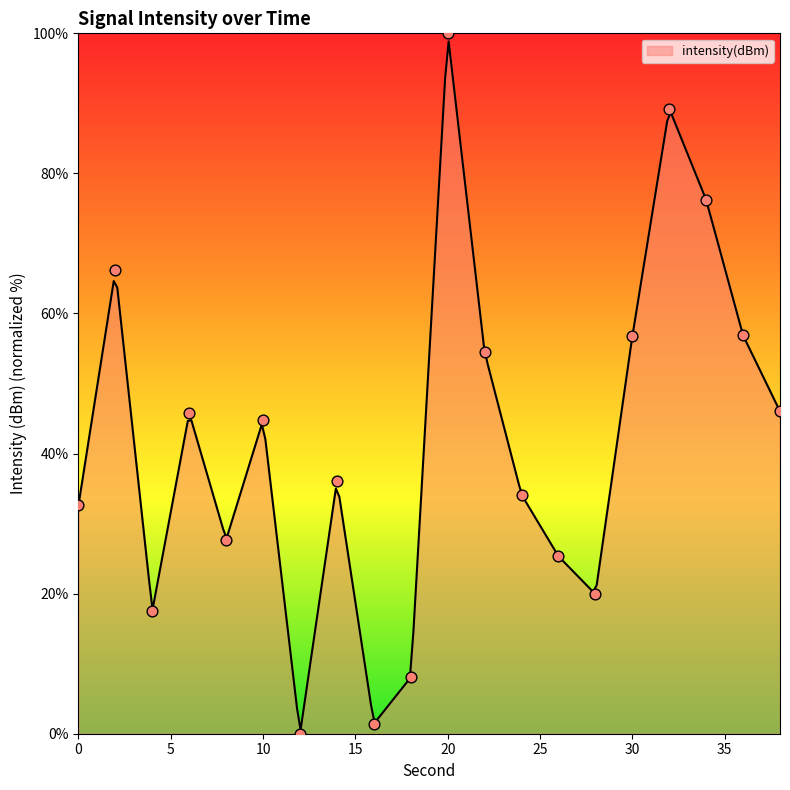

Which has a higher value, 18 or 12?

18